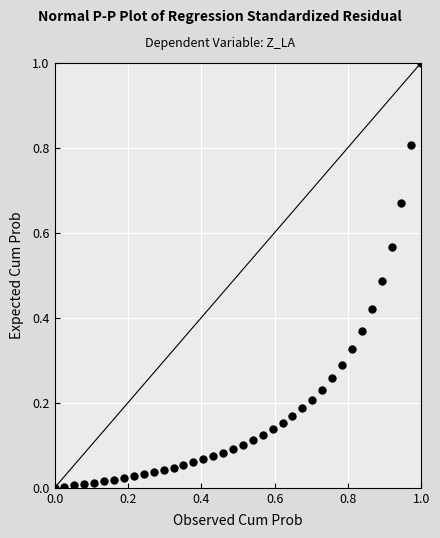

What is the range of X values (max minus min)?

1.0